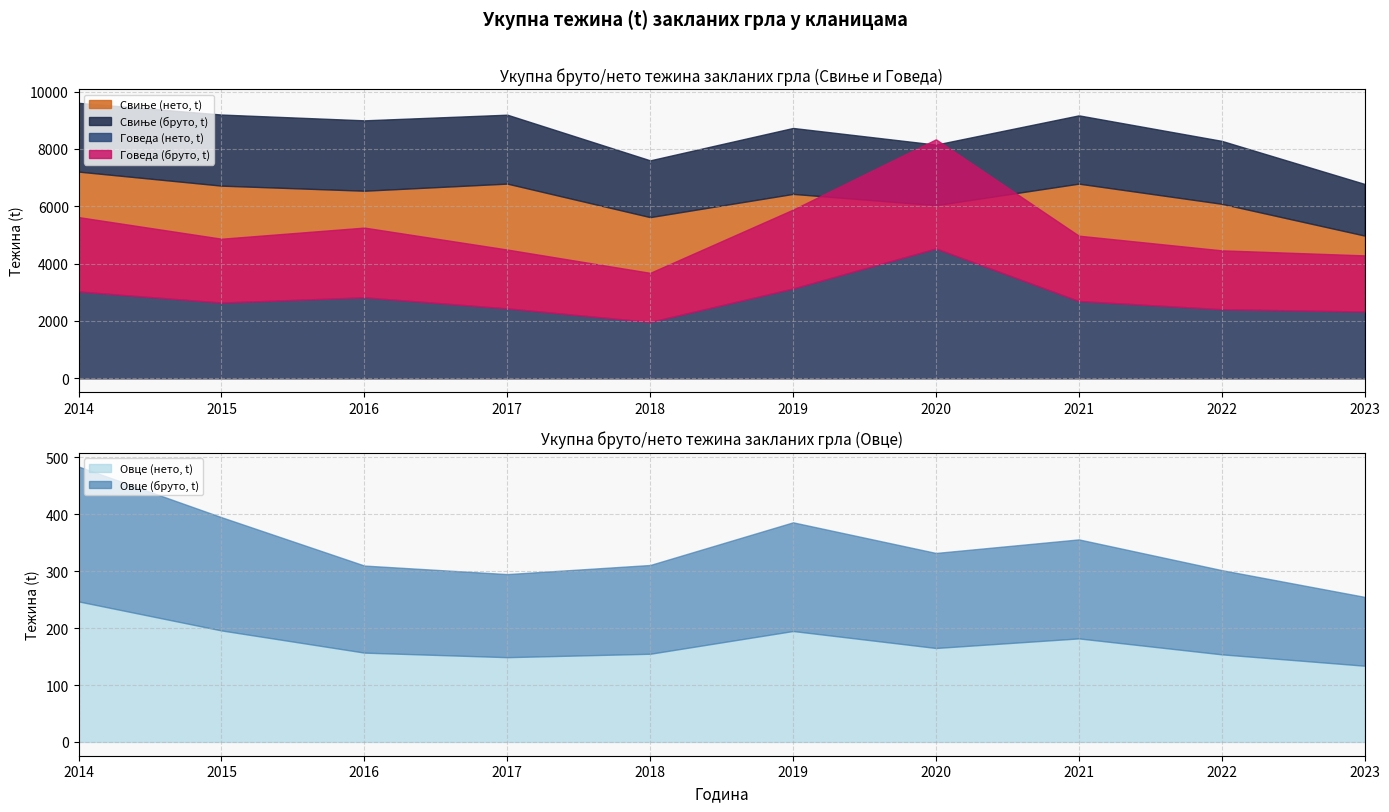

Where is the first local minimum for Говеда (нето, t)?

2015